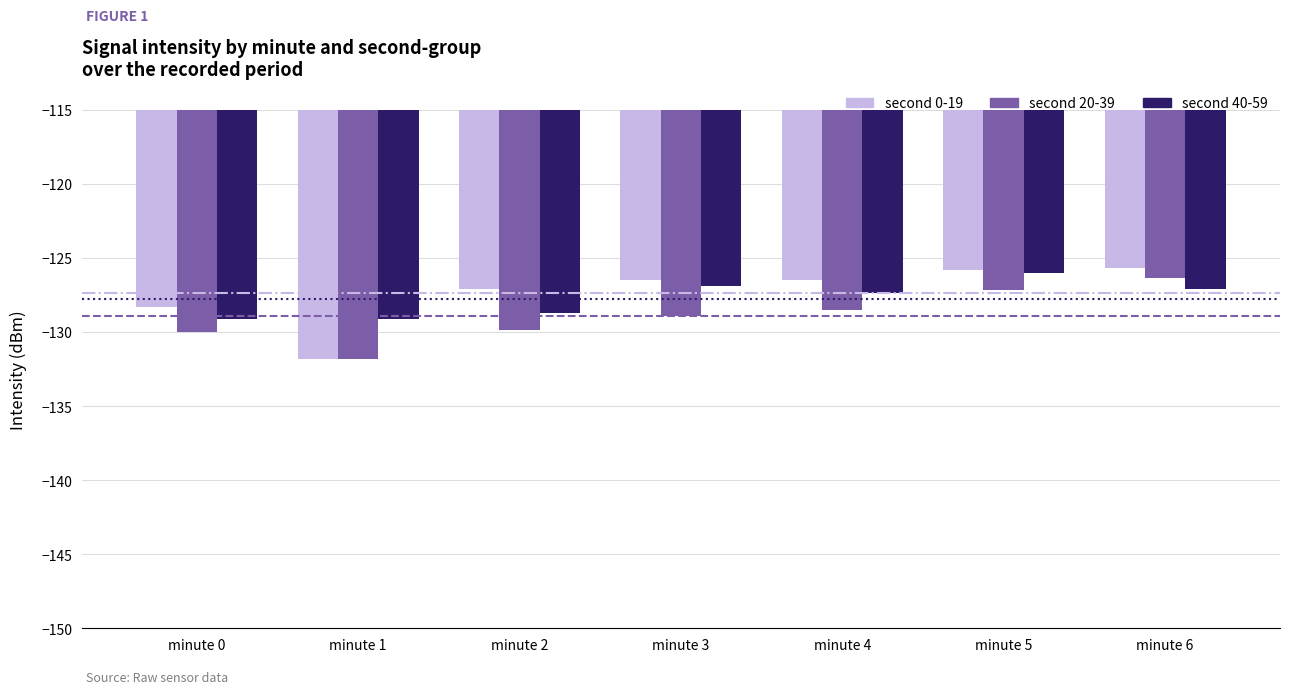

Rank the series at minute 5 from lowest to highest value.

second 20-39, second 40-59, second 0-19